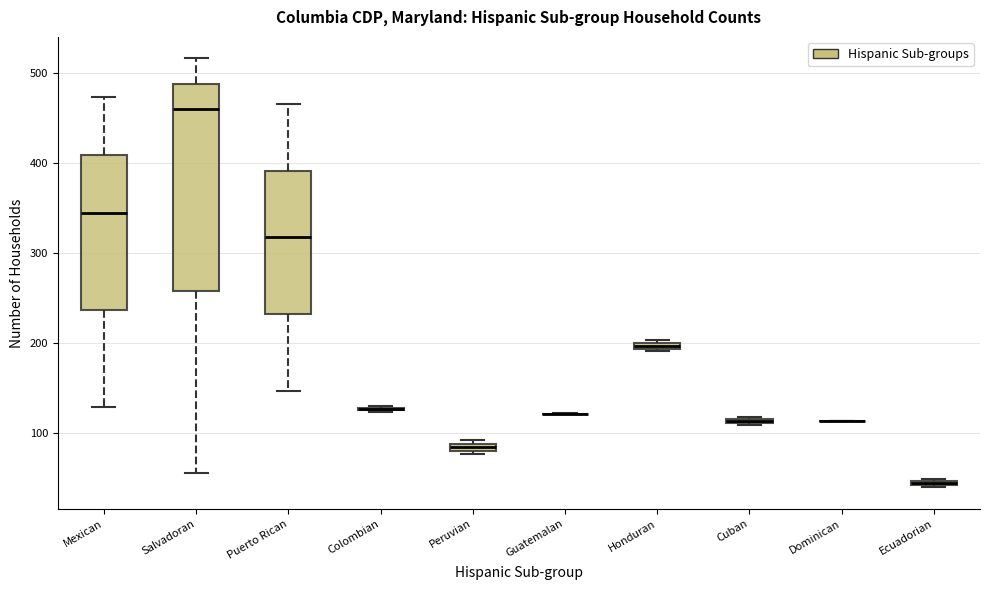

Which box is the tallest, from its lower edge to its upper edge?

Salvadoran